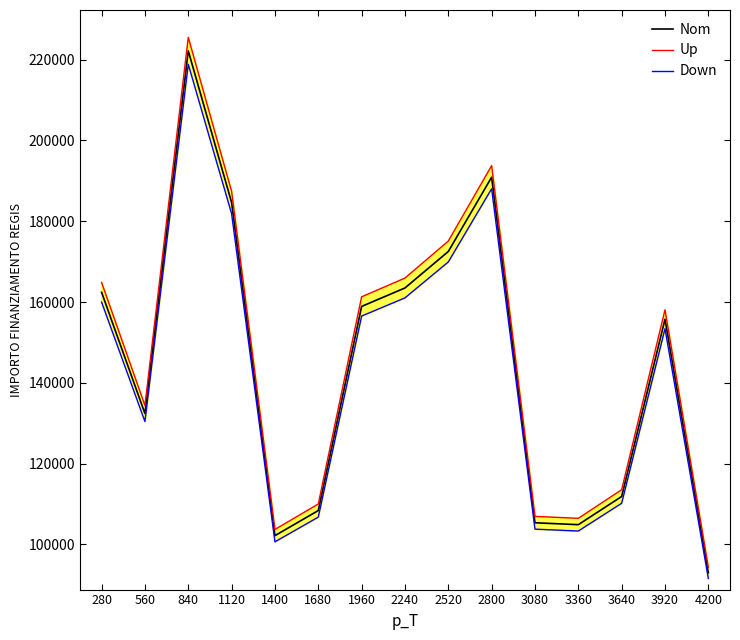

True or false: Down and Nom intersect in this chart.

False